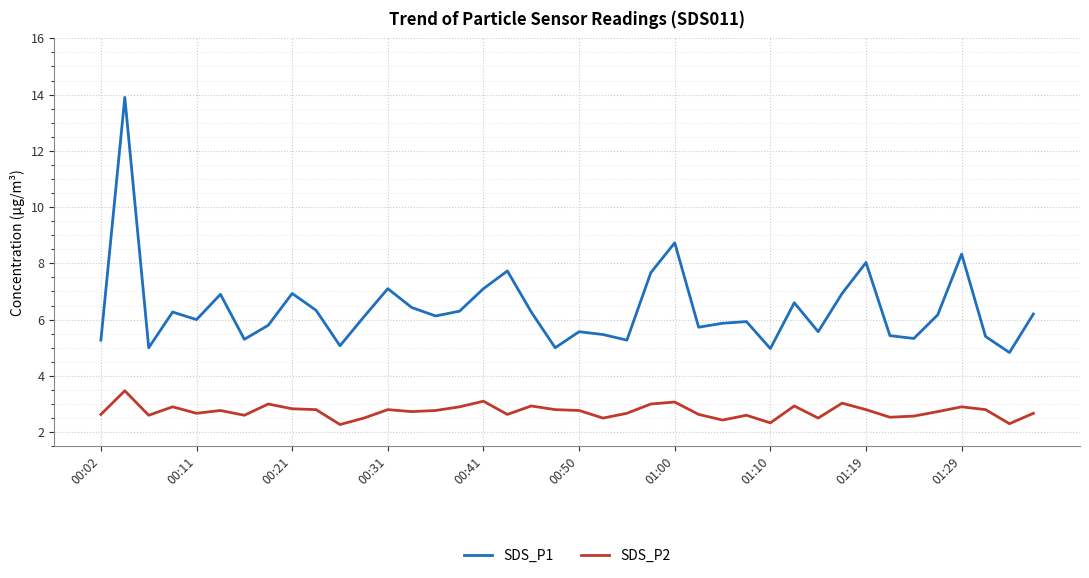

Rank the series by their maximum value, from lowest to highest.

SDS_P2, SDS_P1